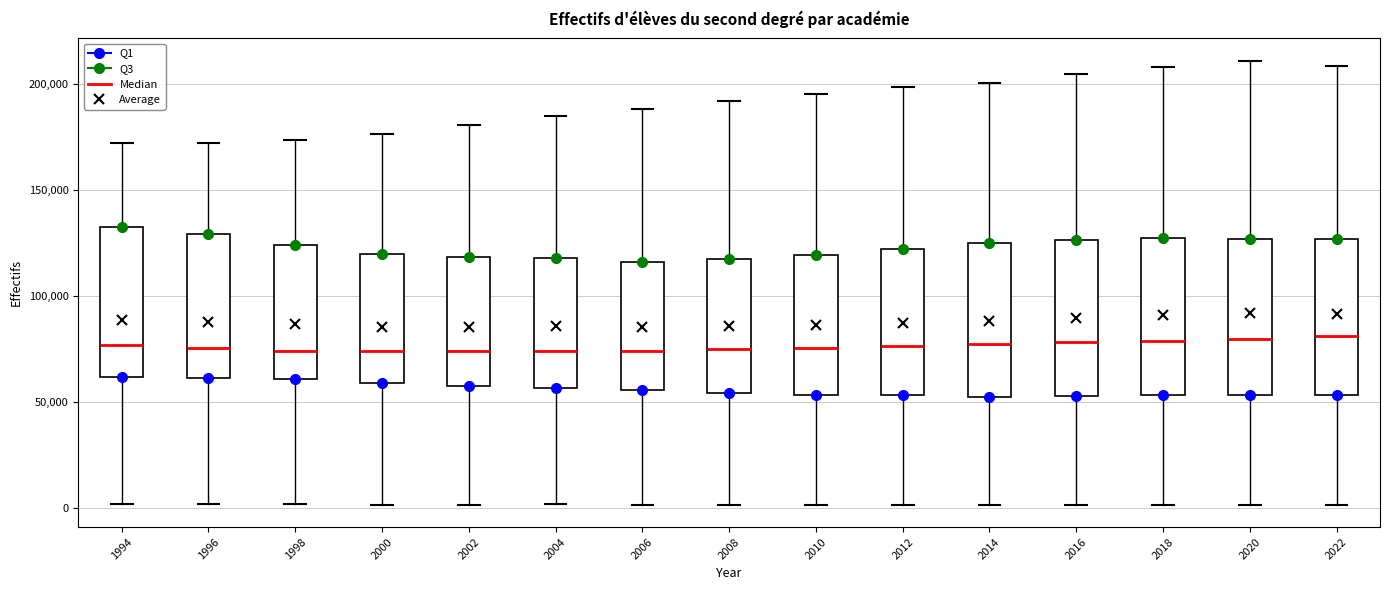

Reading left to right, transcribe this box plot: for each box, give where its median line is, the range the box spans, and where its two whiskers end, as read against the y-axis. The values are not printed on the chart, so give them approximately, as read against the axis.

1994: median 75000, box 60000 to 135000, whiskers 0 to 170000
1996: median 75000, box 60000 to 130000, whiskers 0 to 170000
1998: median 75000, box 60000 to 125000, whiskers 0 to 175000
2000: median 75000, box 60000 to 120000, whiskers 0 to 175000
2002: median 75000, box 60000 to 120000, whiskers 0 to 180000
2004: median 75000, box 55000 to 120000, whiskers 0 to 185000
2006: median 75000, box 55000 to 115000, whiskers 0 to 190000
2008: median 75000, box 55000 to 115000, whiskers 0 to 190000
2010: median 75000, box 55000 to 120000, whiskers 0 to 195000
2012: median 75000, box 55000 to 120000, whiskers 0 to 200000
2014: median 75000, box 50000 to 125000, whiskers 0 to 200000
2016: median 80000, box 50000 to 125000, whiskers 0 to 205000
2018: median 80000, box 55000 to 125000, whiskers 0 to 210000
2020: median 80000, box 55000 to 125000, whiskers 0 to 210000
2022: median 80000, box 55000 to 125000, whiskers 0 to 210000